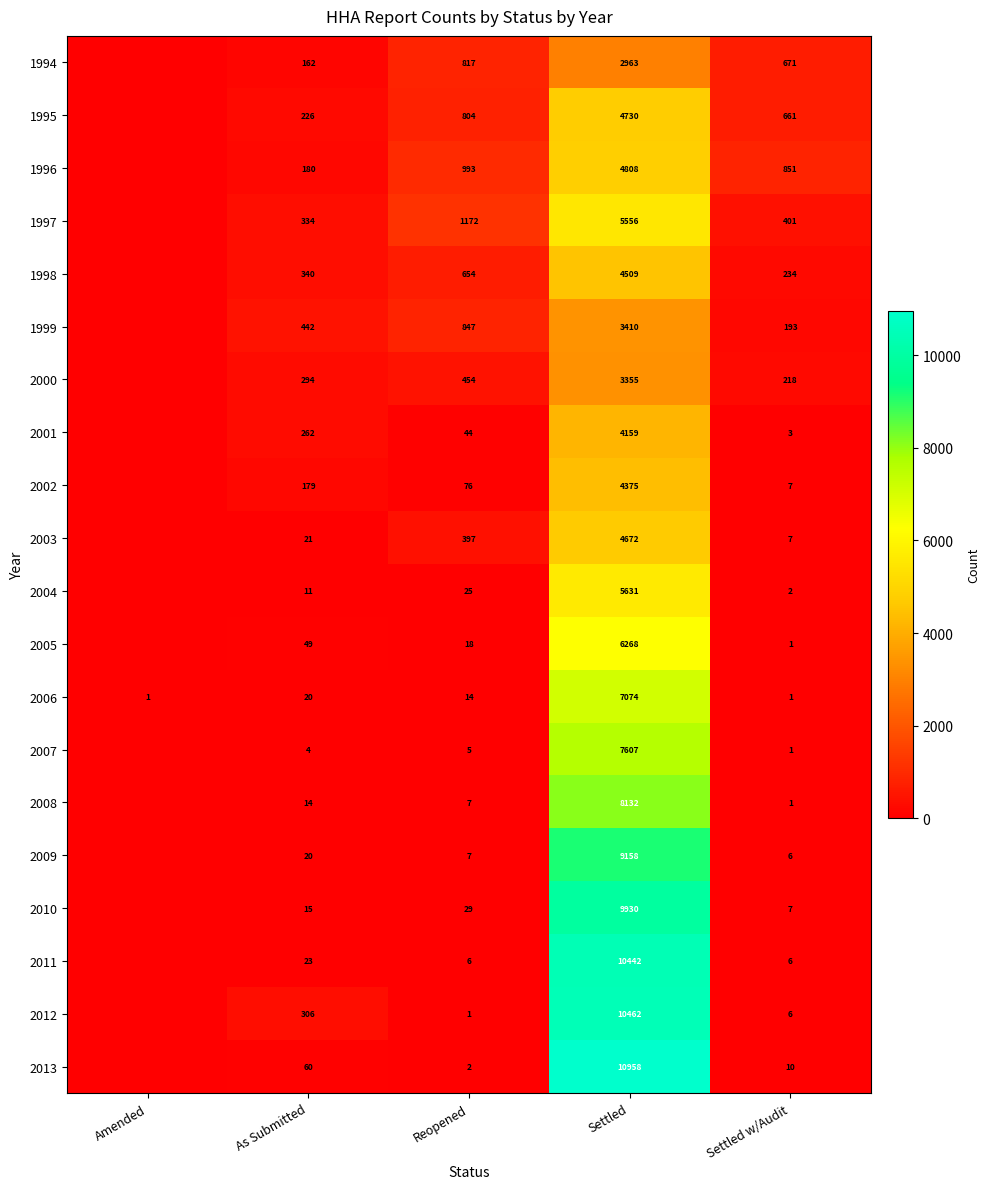

What is the sum of the 2008 values at As Submitted and Settled w/Audit?

15